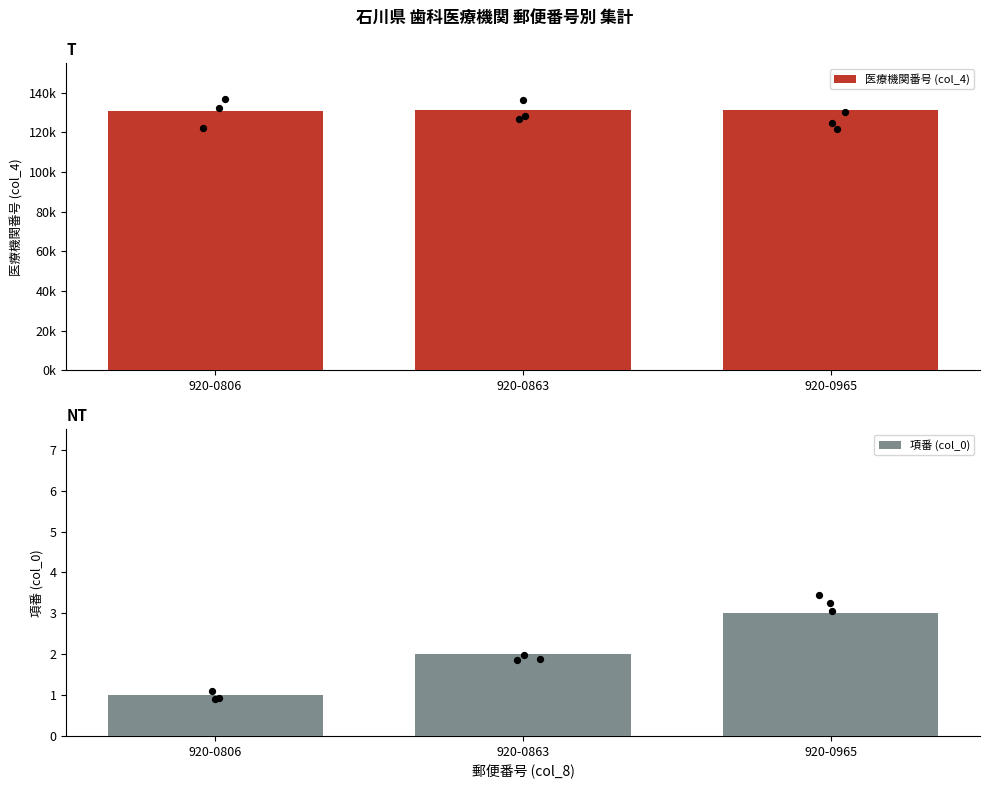

Which series reaches the minimum Y coordinate?

項番 (col_0)